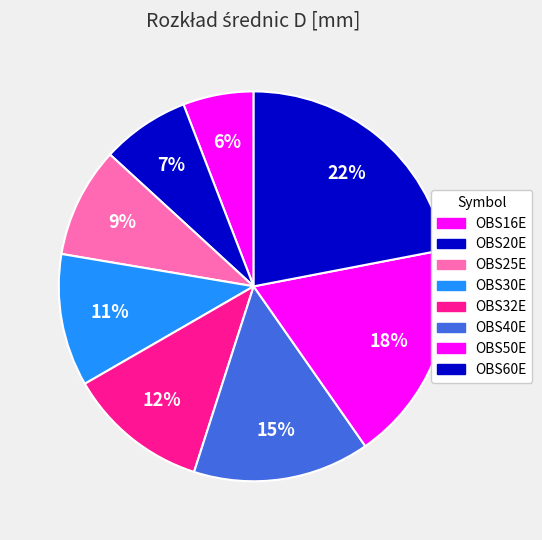

Is the sum of OBS30E and OBS40E greater than half?

No